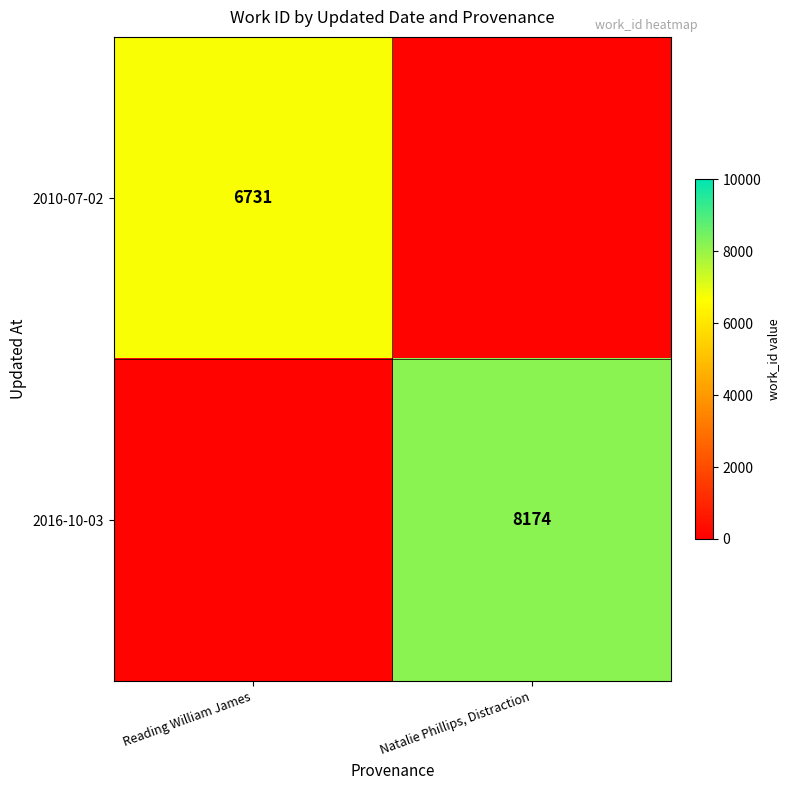

Where is 2016-10-03 nearest to the value 4087?

Reading William James